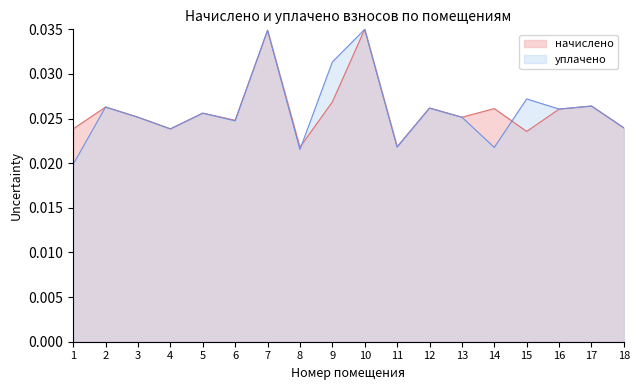

Is the value of начислено at 16 greater than the value of уплачено at 3?

Yes